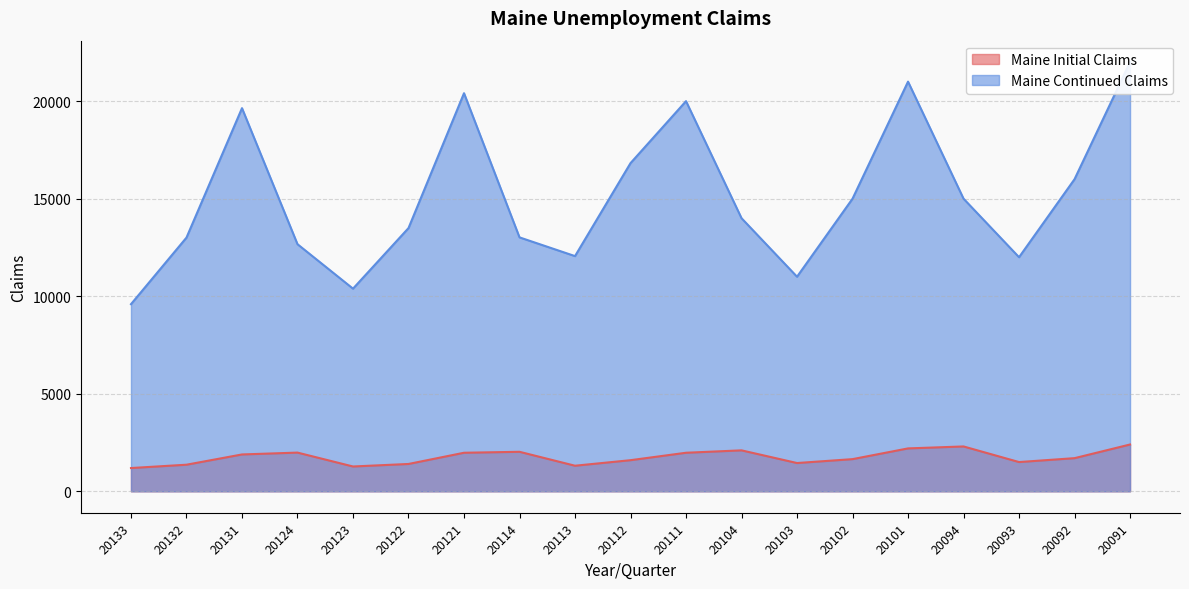

How many lines are shown in the chart?

2